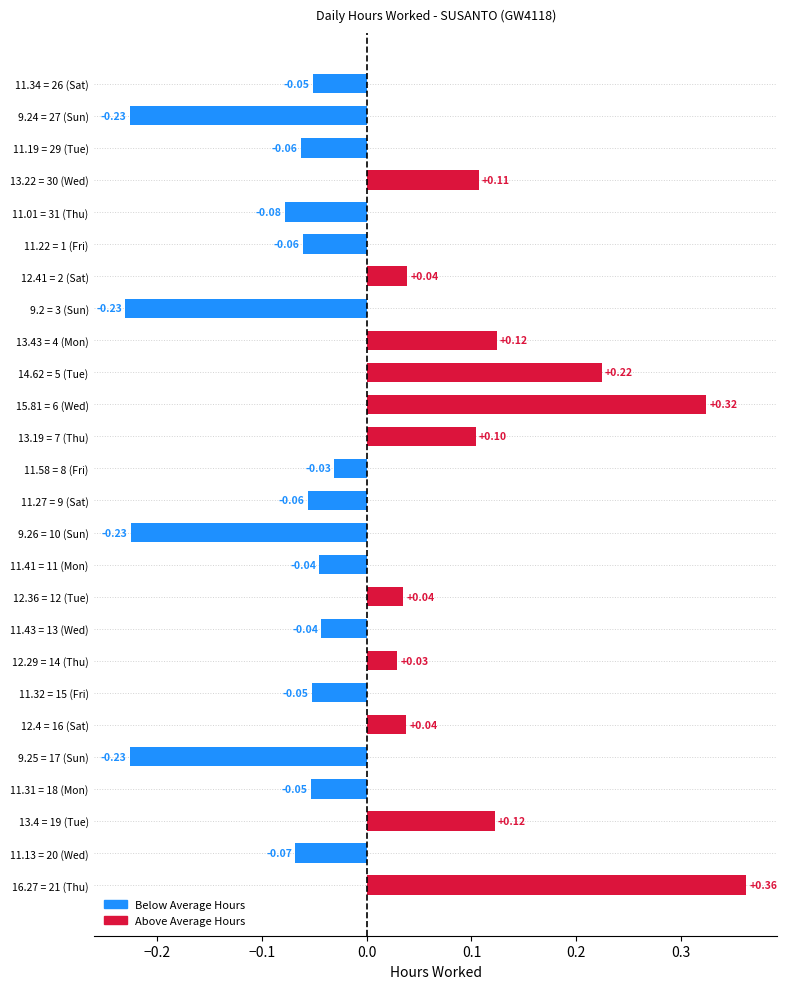

What is the difference between the maximum and minimum values?

0.6